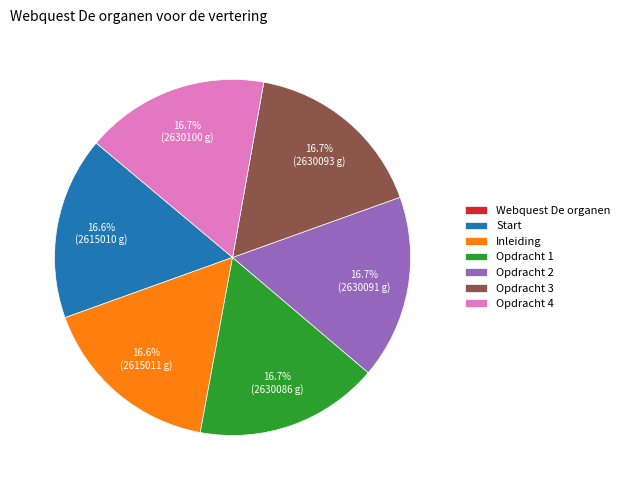

Is Start the majority of the pie?

No